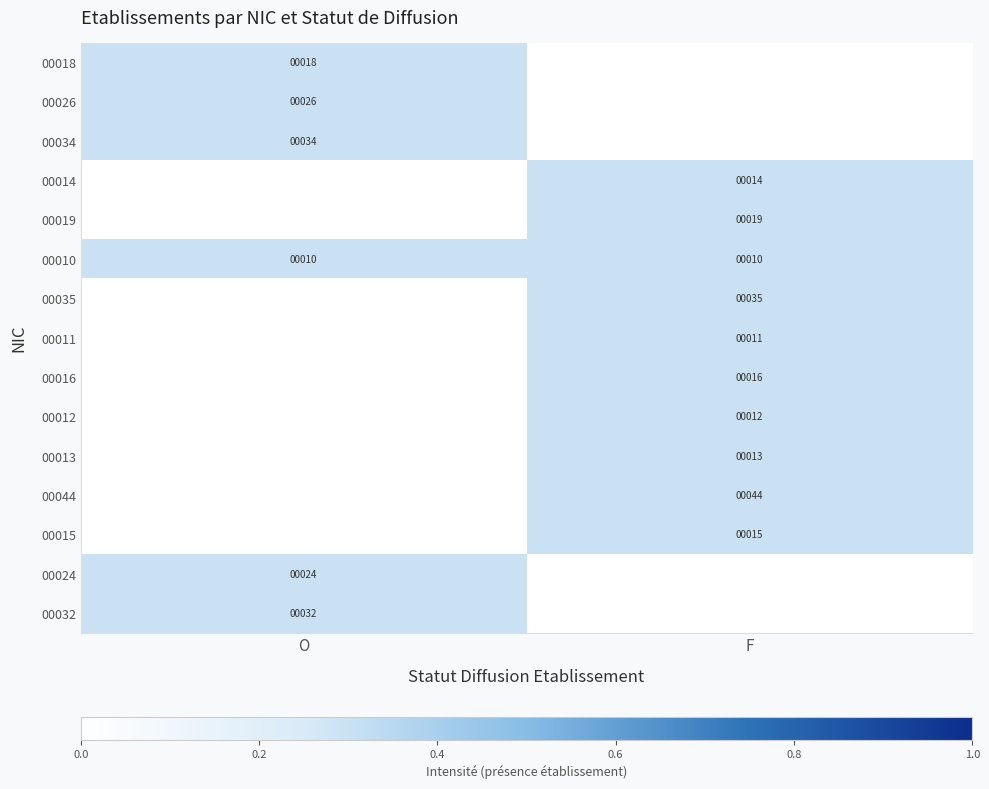

What is the sum of all 00010 values?

20